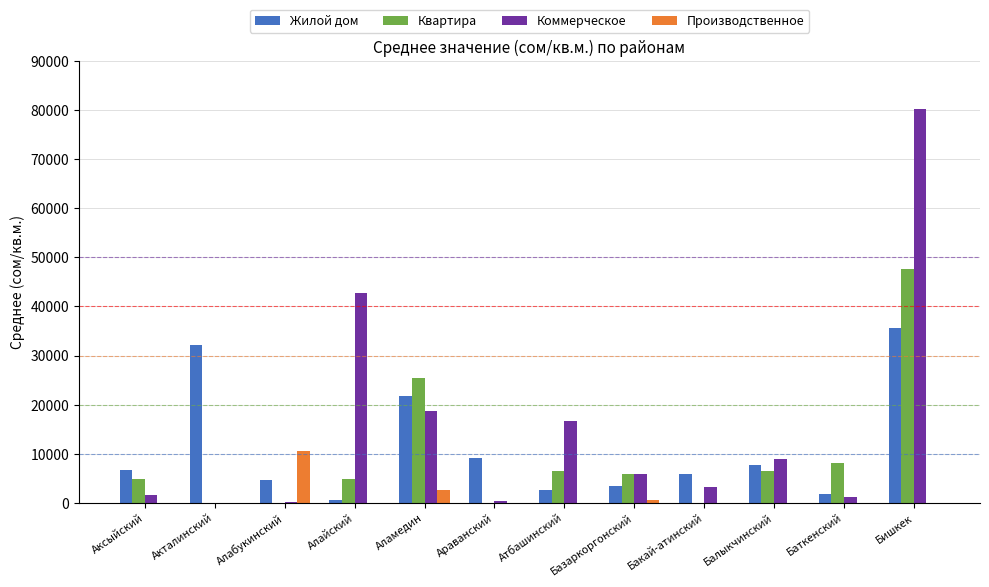

The value of Коммерческое at Балыкчинский is 8938.9. True or false?

True